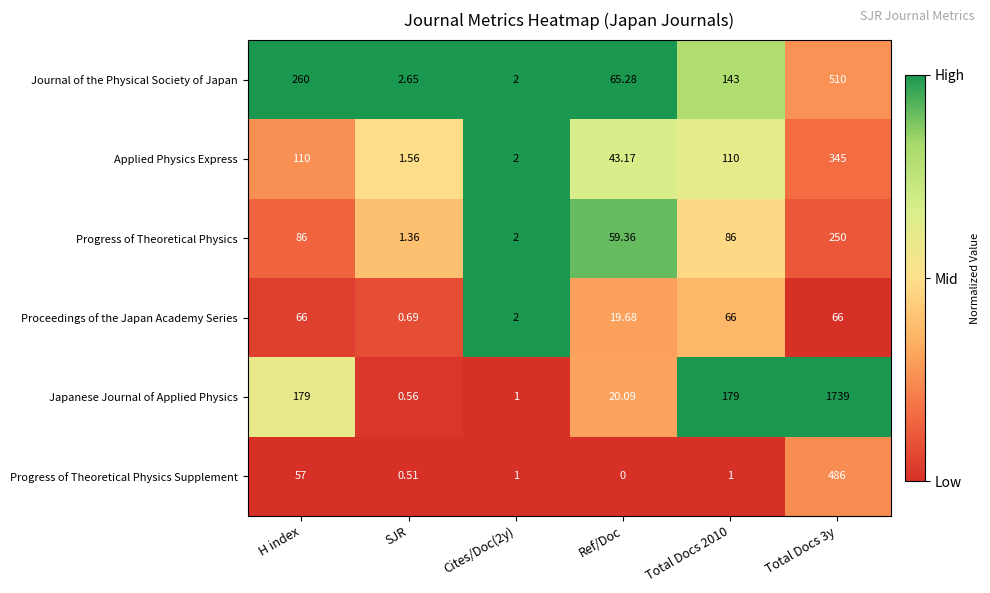

What is the spread (max minus min) of values at Total Docs 3y?

1673.0